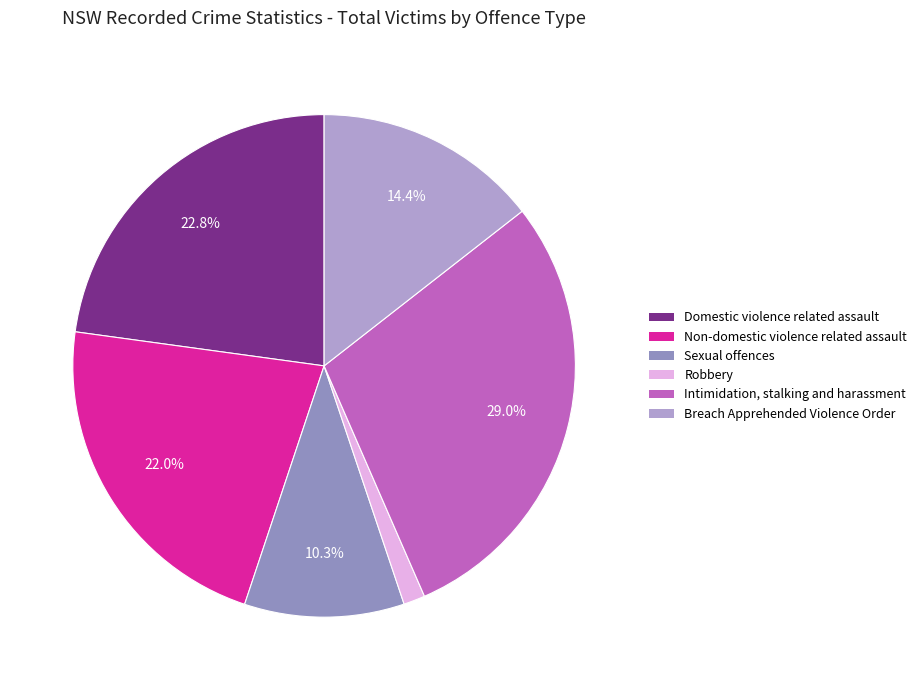

Approximately how many times larger is the value at Sexual offences compared to Non-domestic violence related assault?

0.5